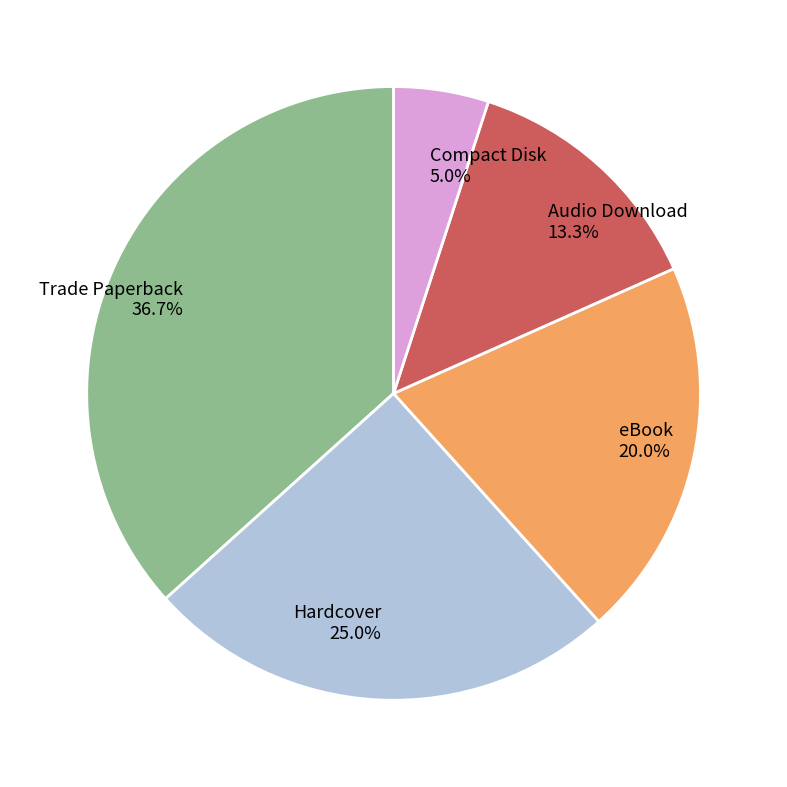

To the nearest percent, what percentage of the pie is Trade Paperback?

37%